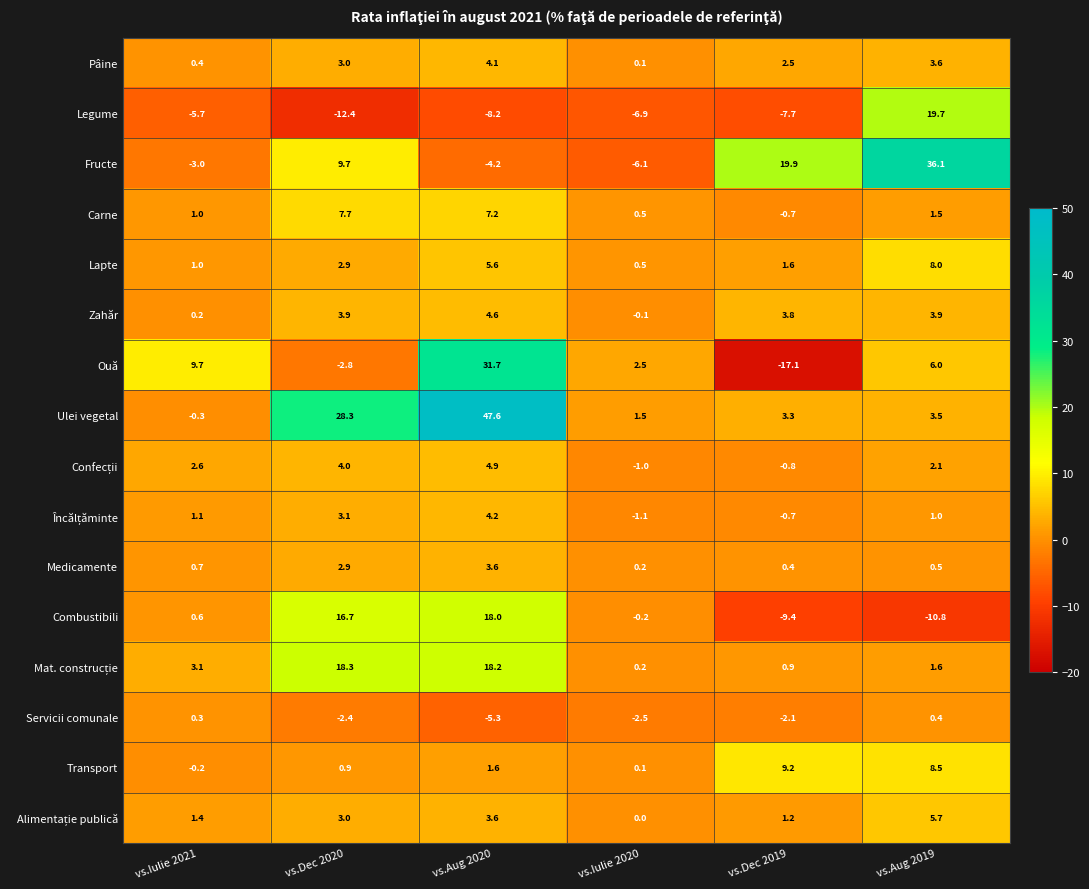

Which category has the highest value in the Carne series?

vs.Dec 2020